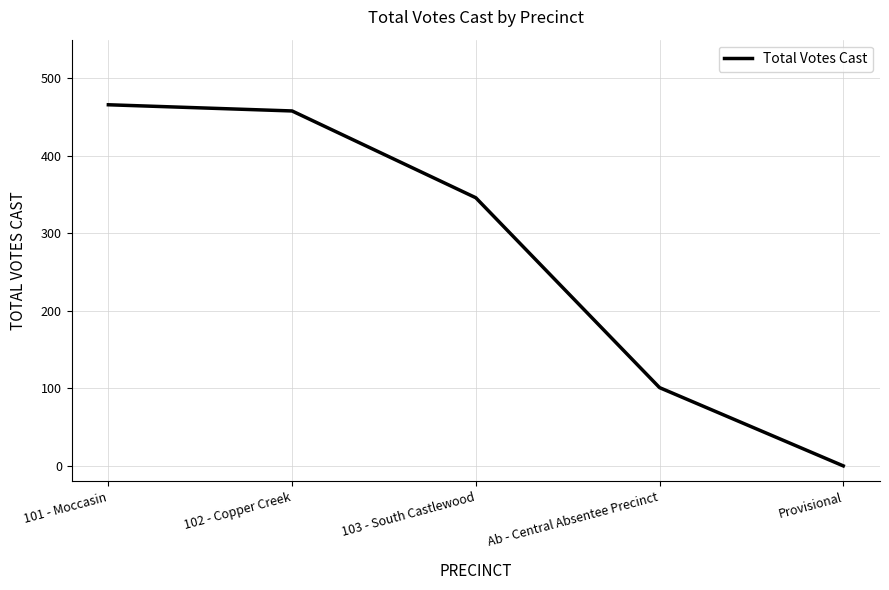

Reading right to left, extract all data points from this chart.

0	101	346	458	466